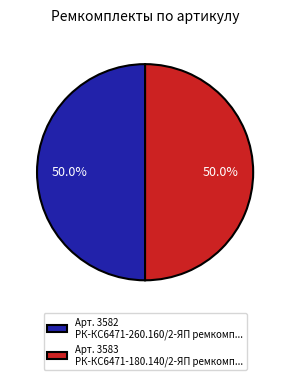

What is the ratio of the value at Арт. 3582 РК-КС6471-260.160/2-ЯП ремкомп... to the value at Арт. 3583 РК-КС6471-180.140/2-ЯП ремкомп...?

1.0